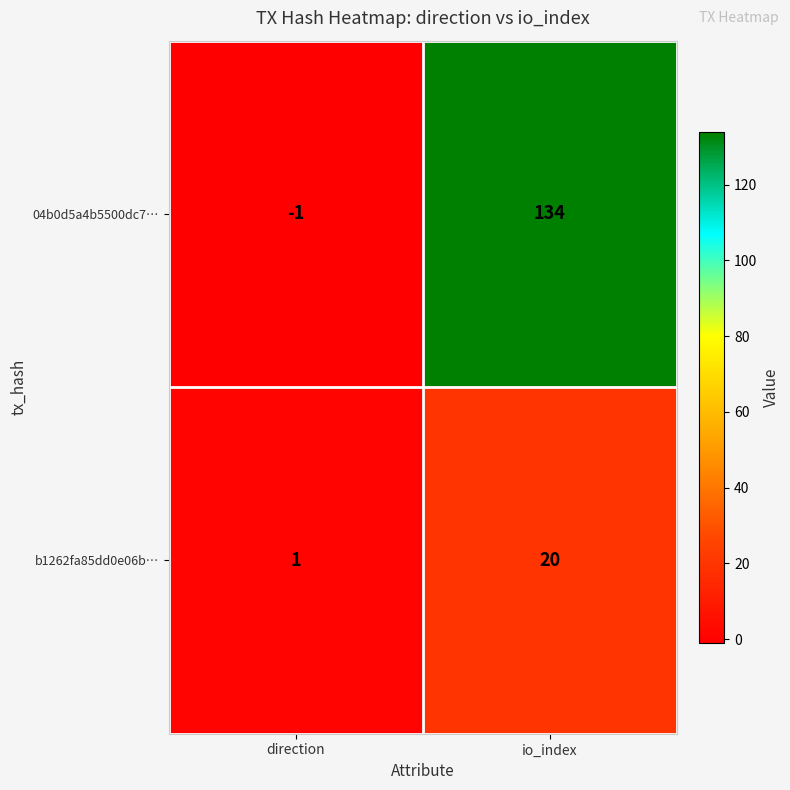

What is the difference between the 04b0d5a4b5500dc7… values at direction and io_index?

135